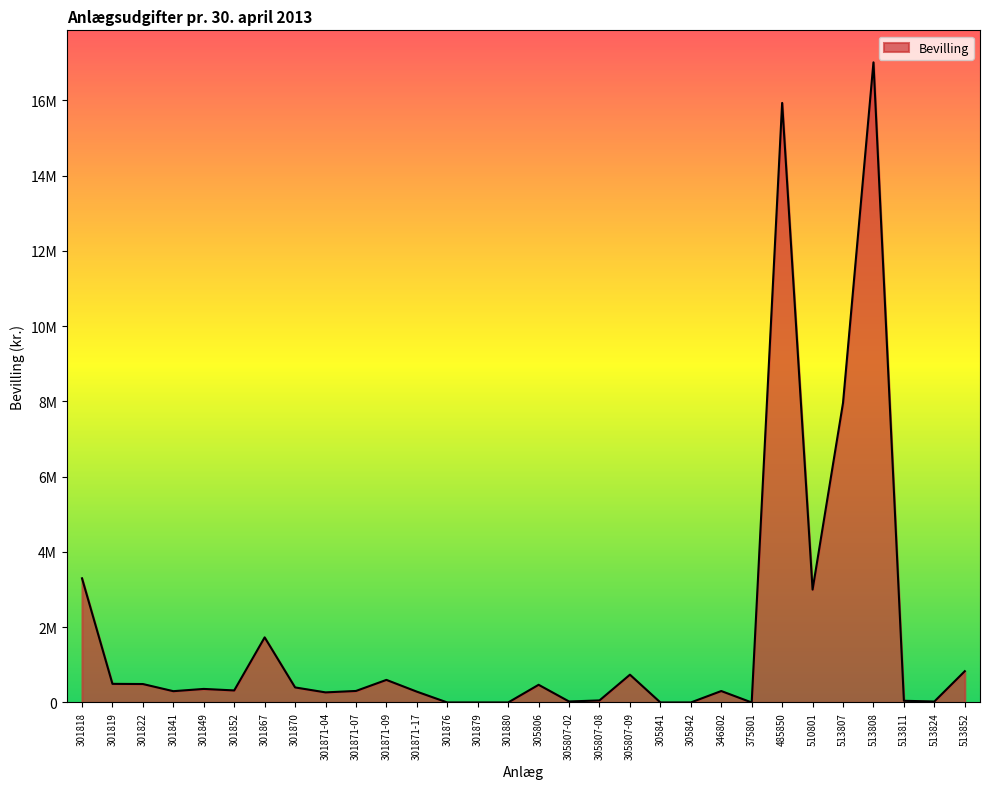

List the labels in order of value, largest first.

513808, 485850, 513807, 301818, 510801, 301867, 513852, 305807-09, 301871-09, 301819, 301822, 305806, 301870, 301849, 301852, 301871-07, 346802, 301841, 301871-17, 301871-04, 305807-08, 513811, 305807-02, 513824, 301876, 301879, 301880, 305841, 305842, 375801